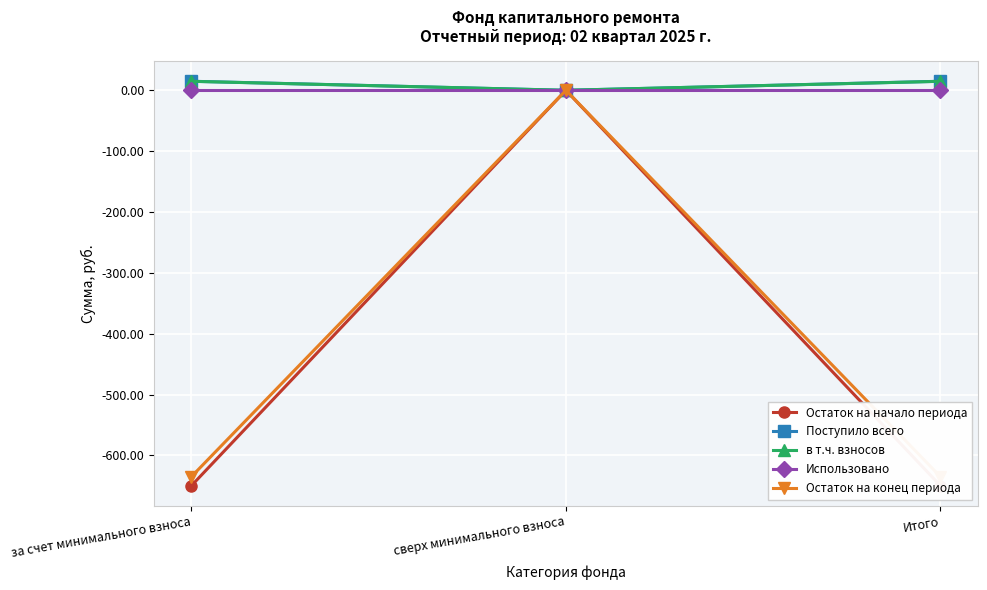

At which category is the sum across all series the highest?

сверх минимального взноса